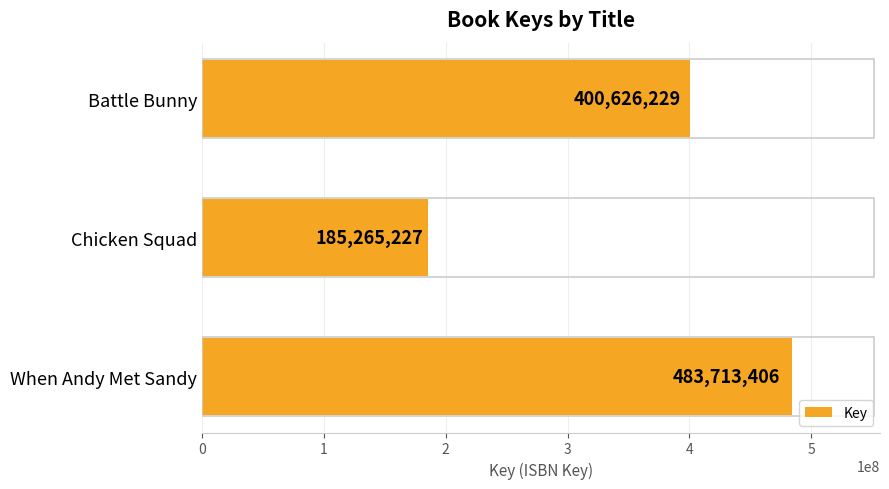

What is the sum of all values?

1069604862